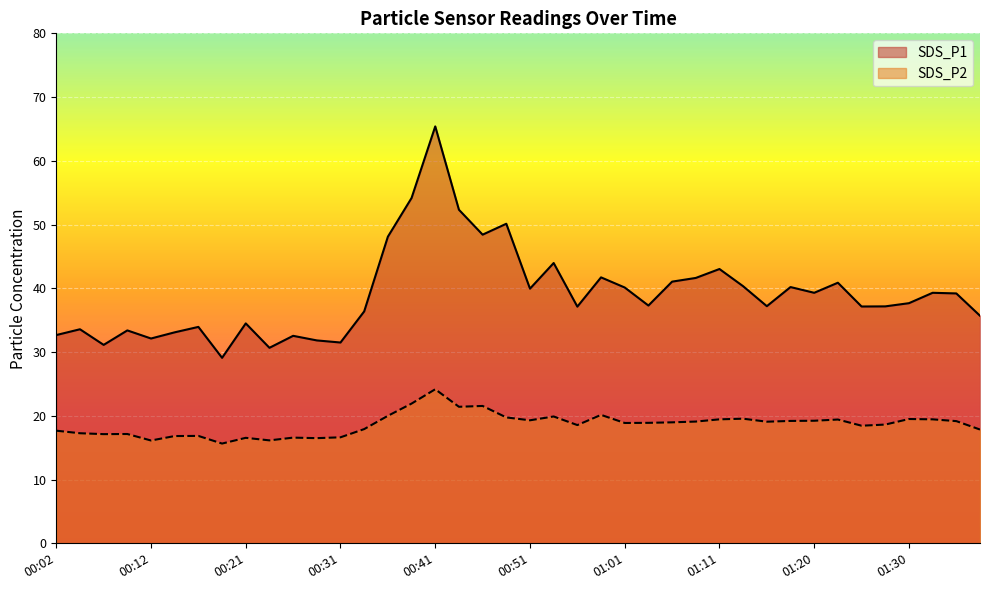

What position from the left is 00:29?

12